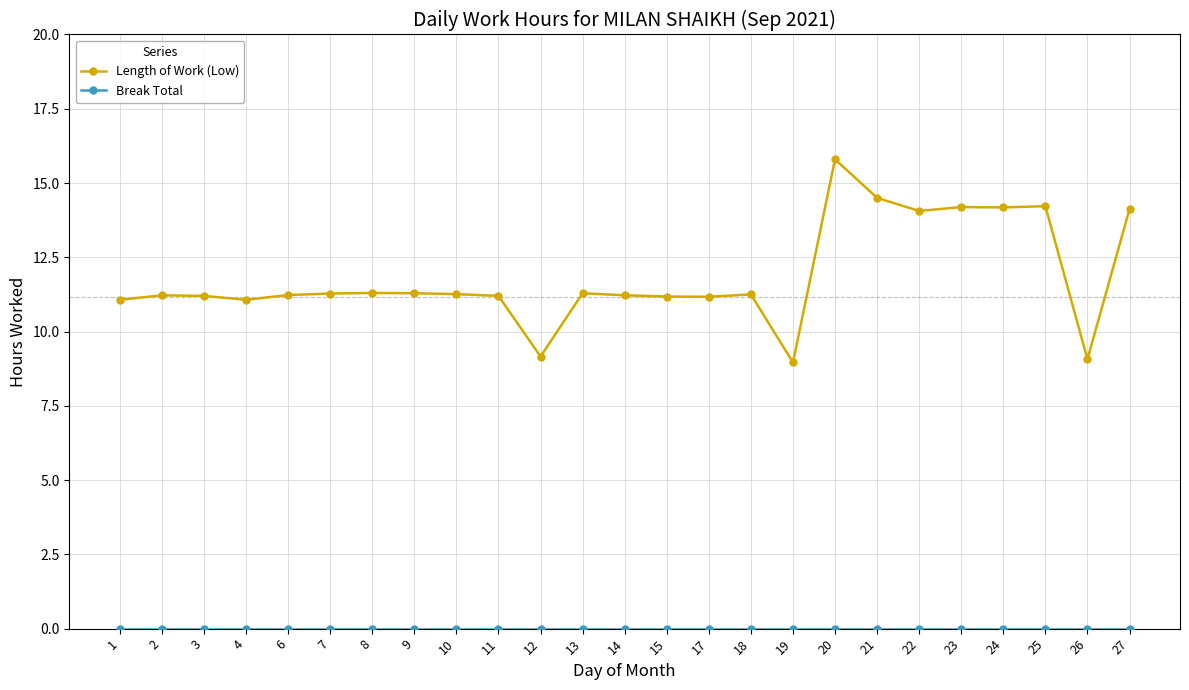

What is the average value of the Length of Work (Low) series?

11.9